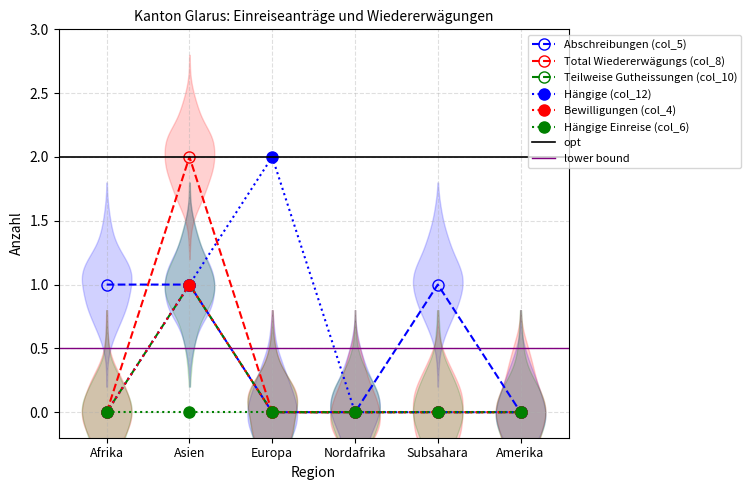

True or false: Abschreibungen (col_5) and Hängige (col_12) intersect in this chart.

False